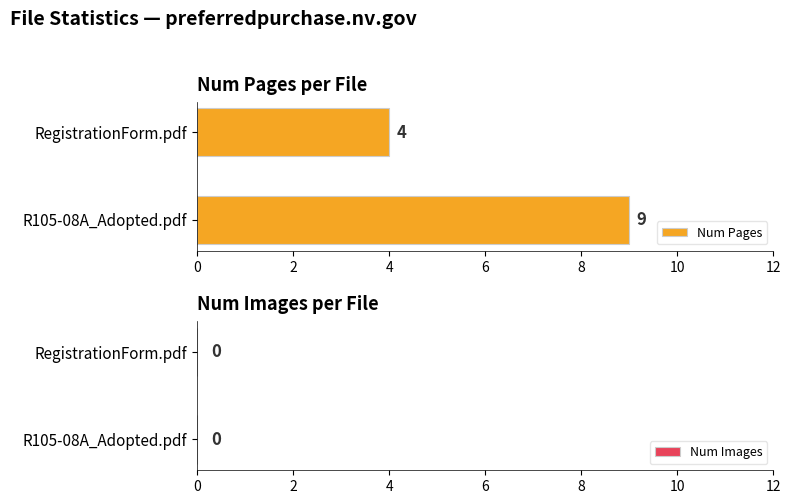

How many bars are there in total?

2